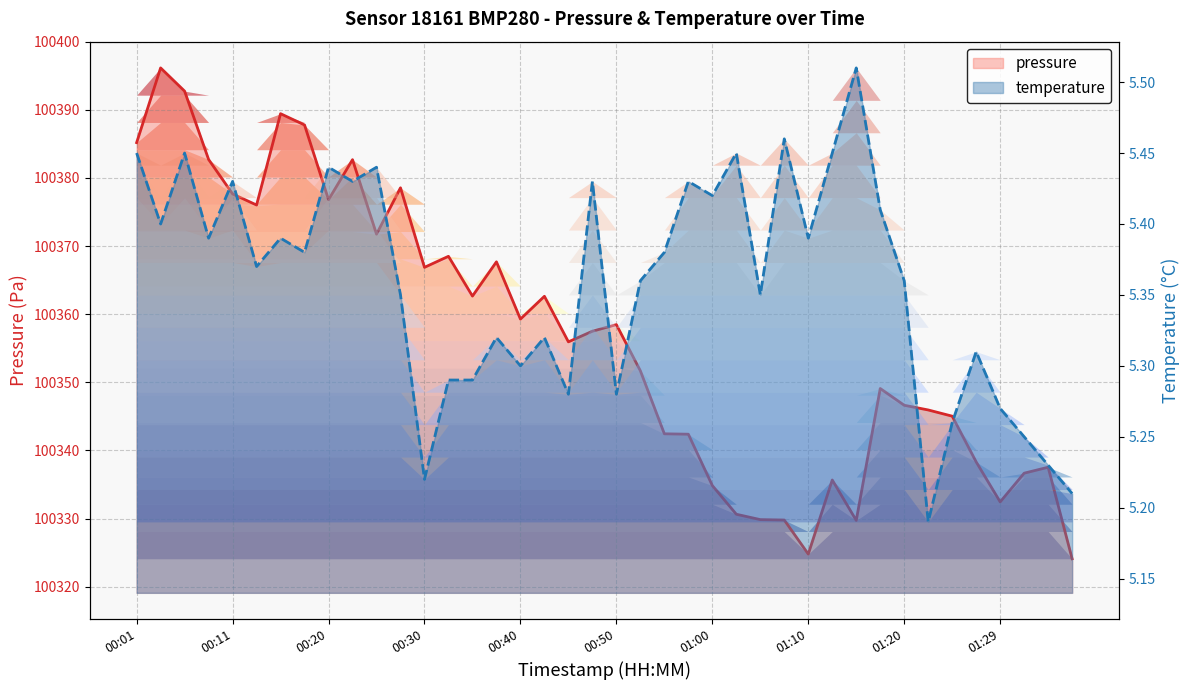

Count the number of data series in this chart.

2